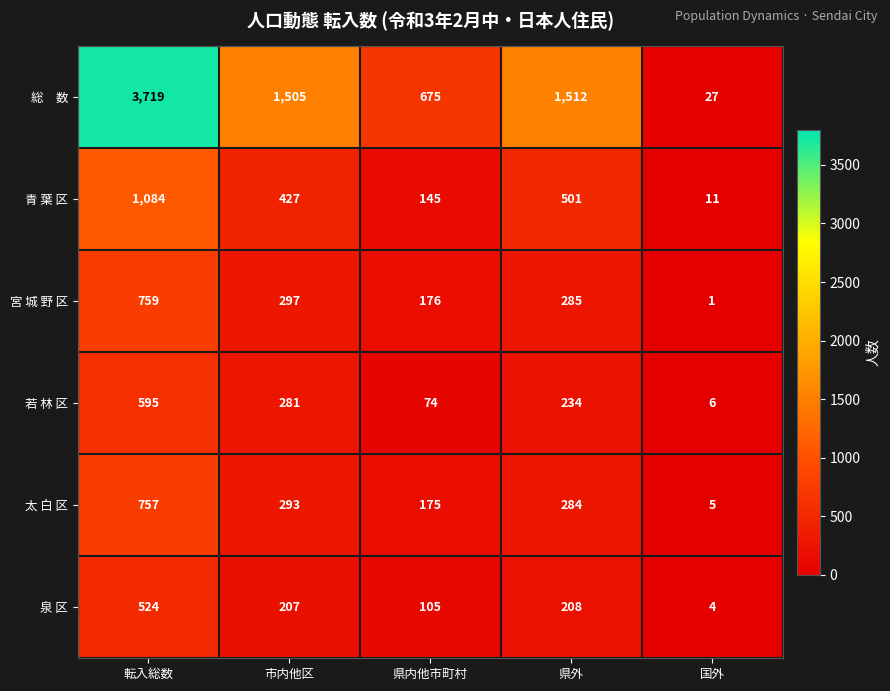

The 若 林 区 series shows 415 at 県外. True or false?

False